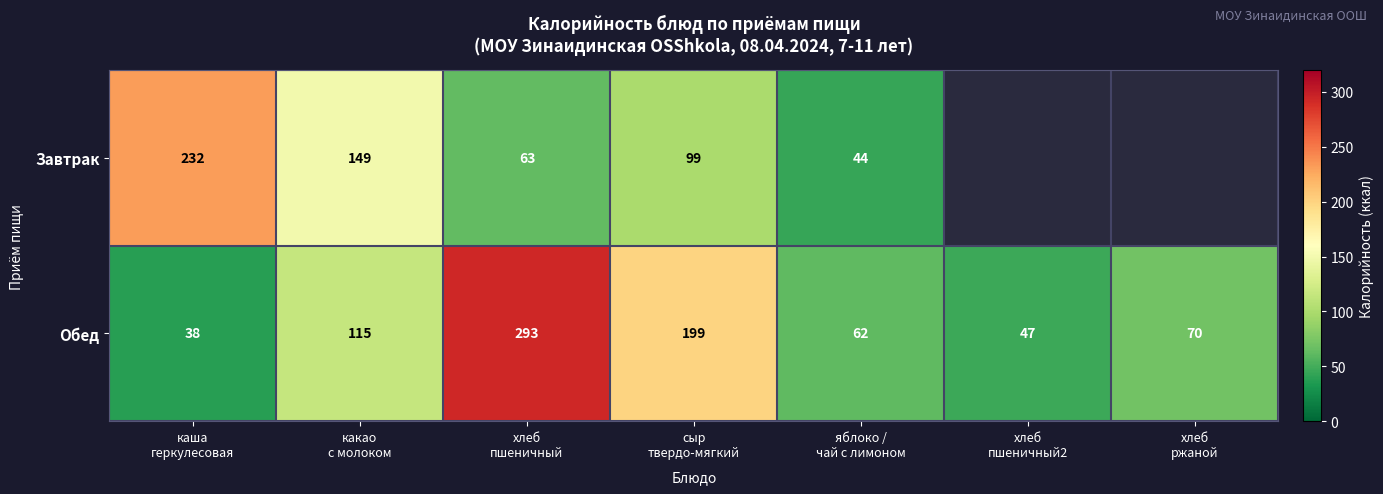

What is the highest value of the Обед series?

293